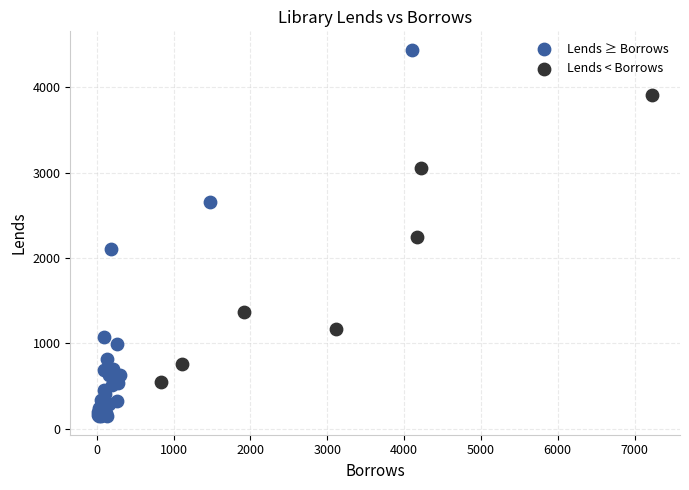

Which series contains the lowest Y value?

Lends ≥ Borrows